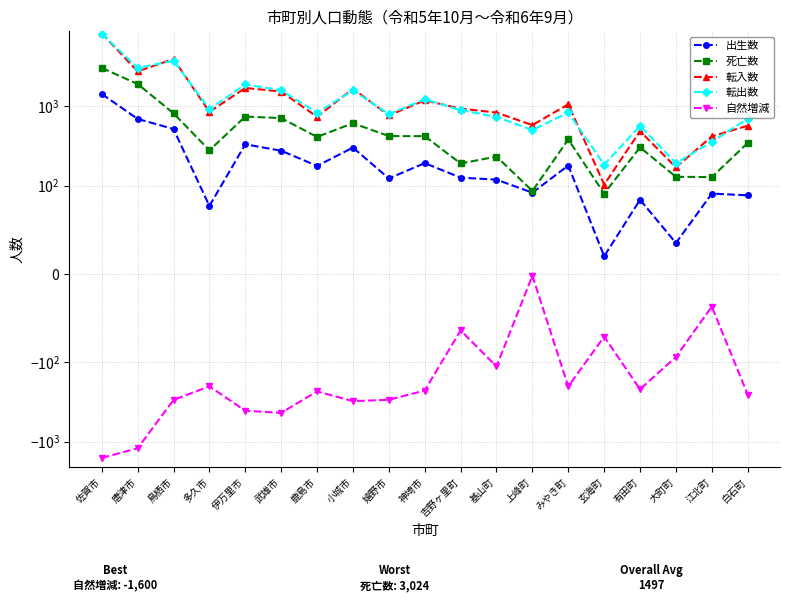

Which category has the lowest value across all series?

佐賀市